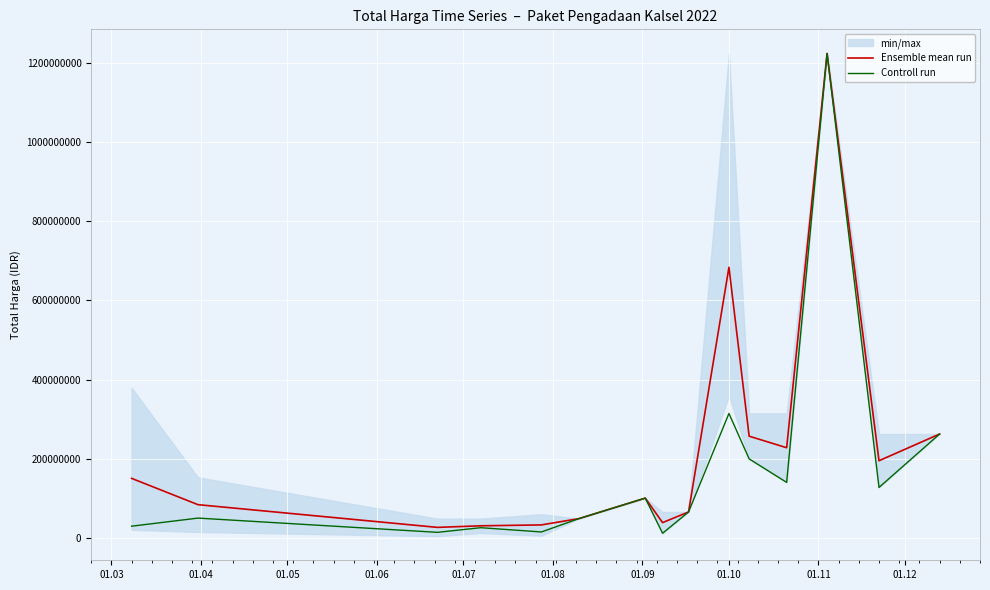

True or false: Controll run has a value of 507070675 at 01.10.

False